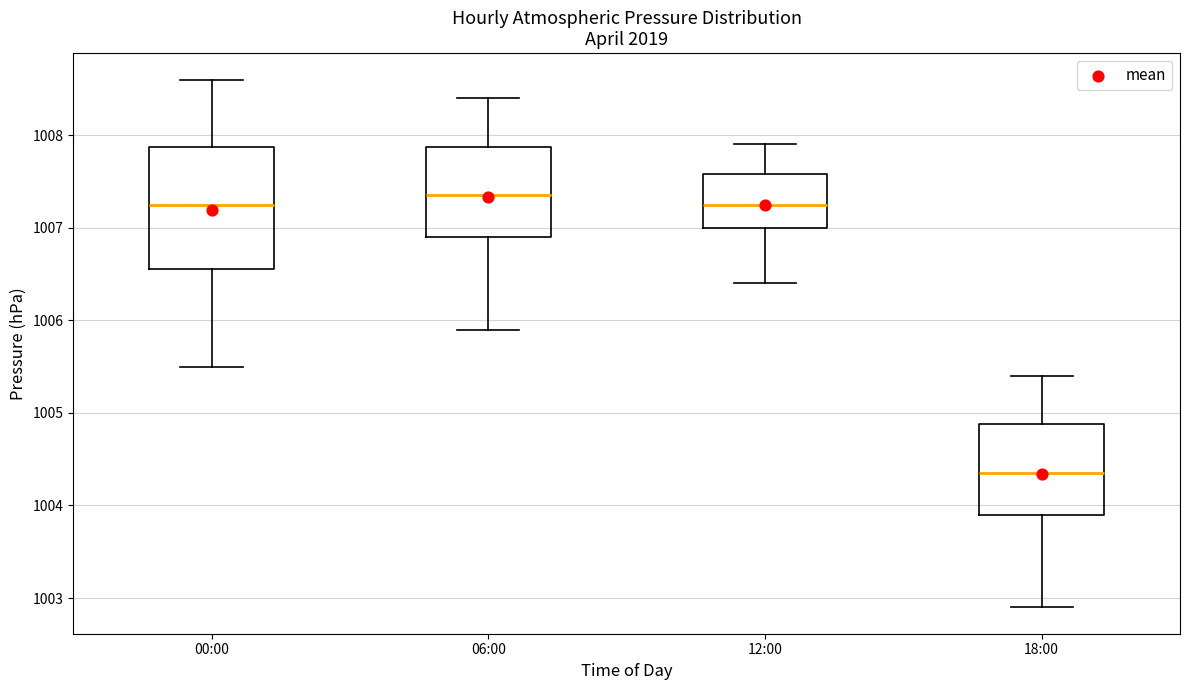

Which box is the tallest, from its lower edge to its upper edge?

00:00